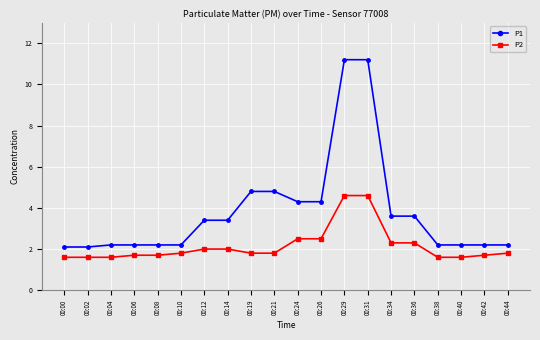

What is the sum of all P2 values?

43.1